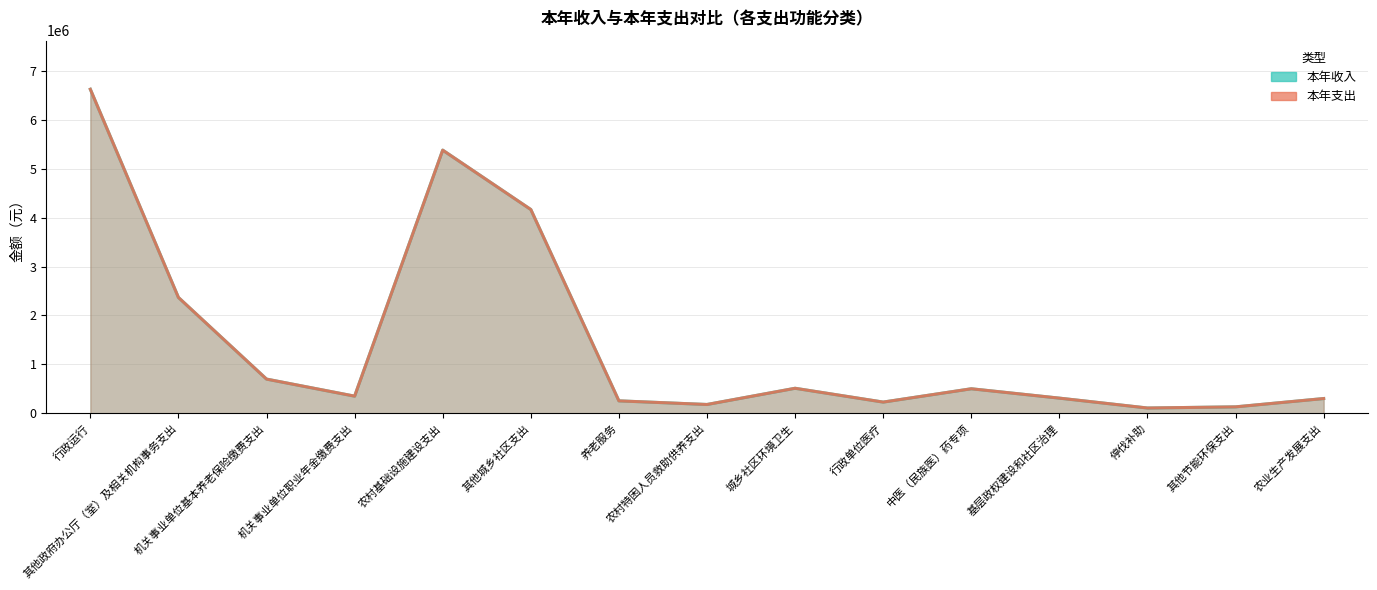

What is the label of the 9th point from the right?

养老服务